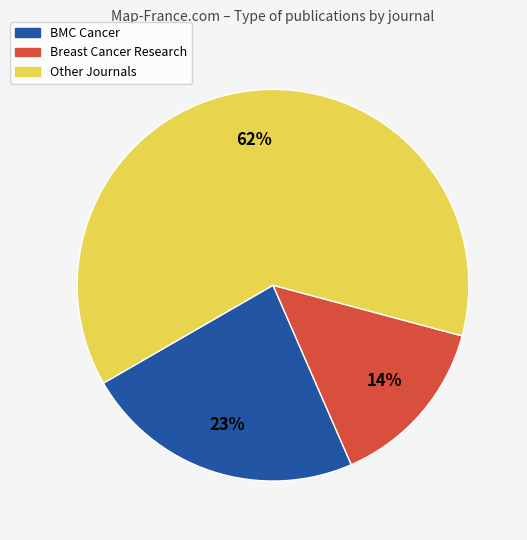

To the nearest percent, what is the average slice percentage?

33%